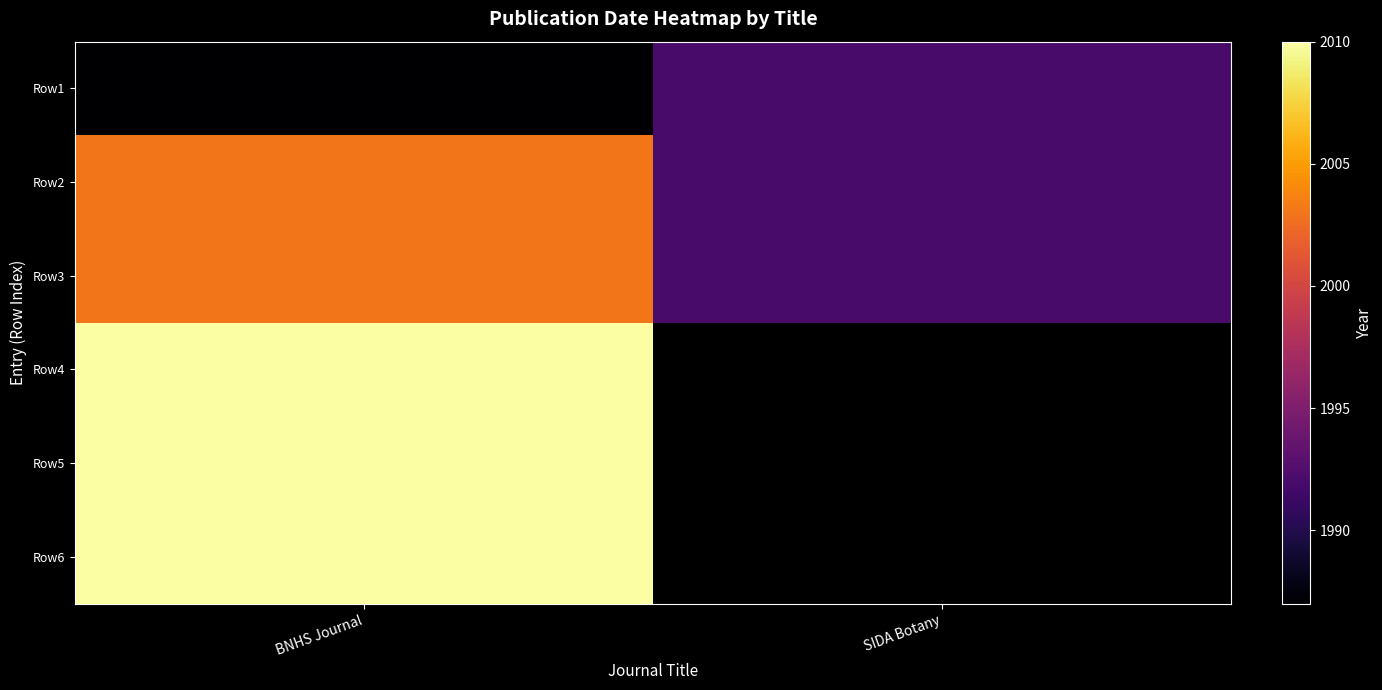

What is the greatest value displayed?

2010.0